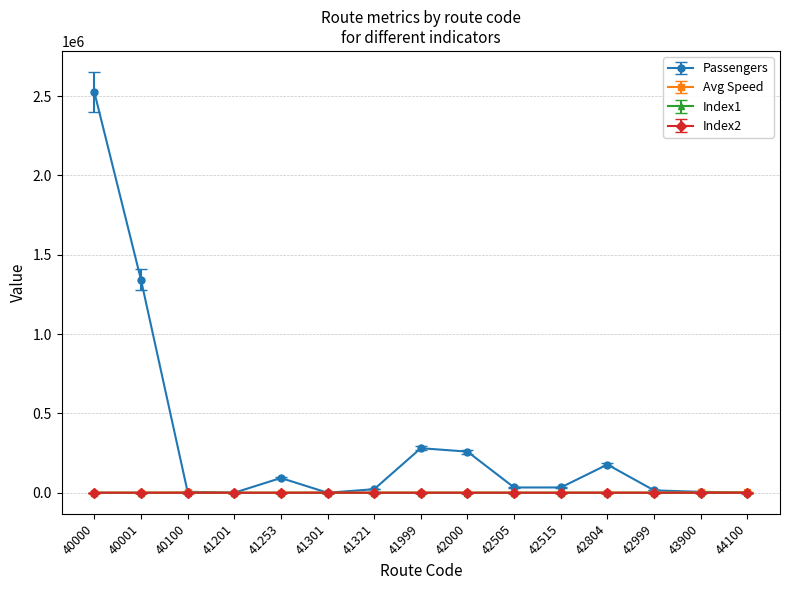

What is the average value of the Index2 series?

140.3